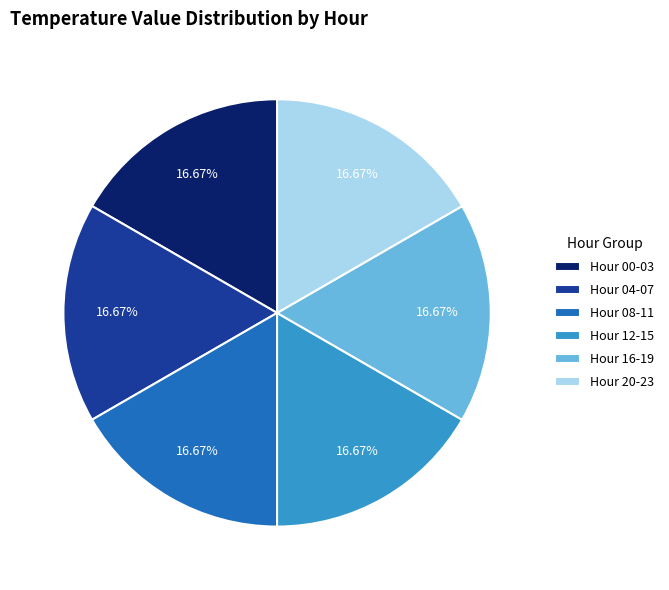

Count the number of slices in the pie.

6